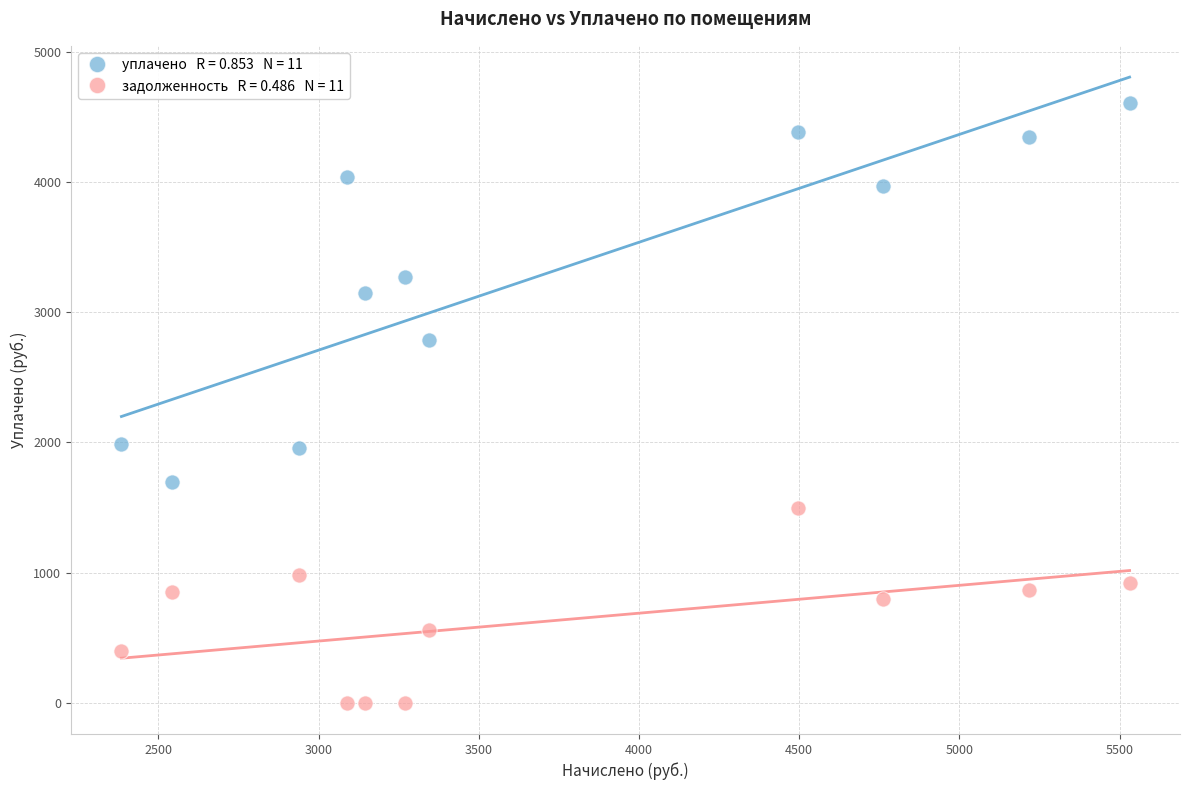

Across all data points, what is the range of X values (max minus min)?

3146.4